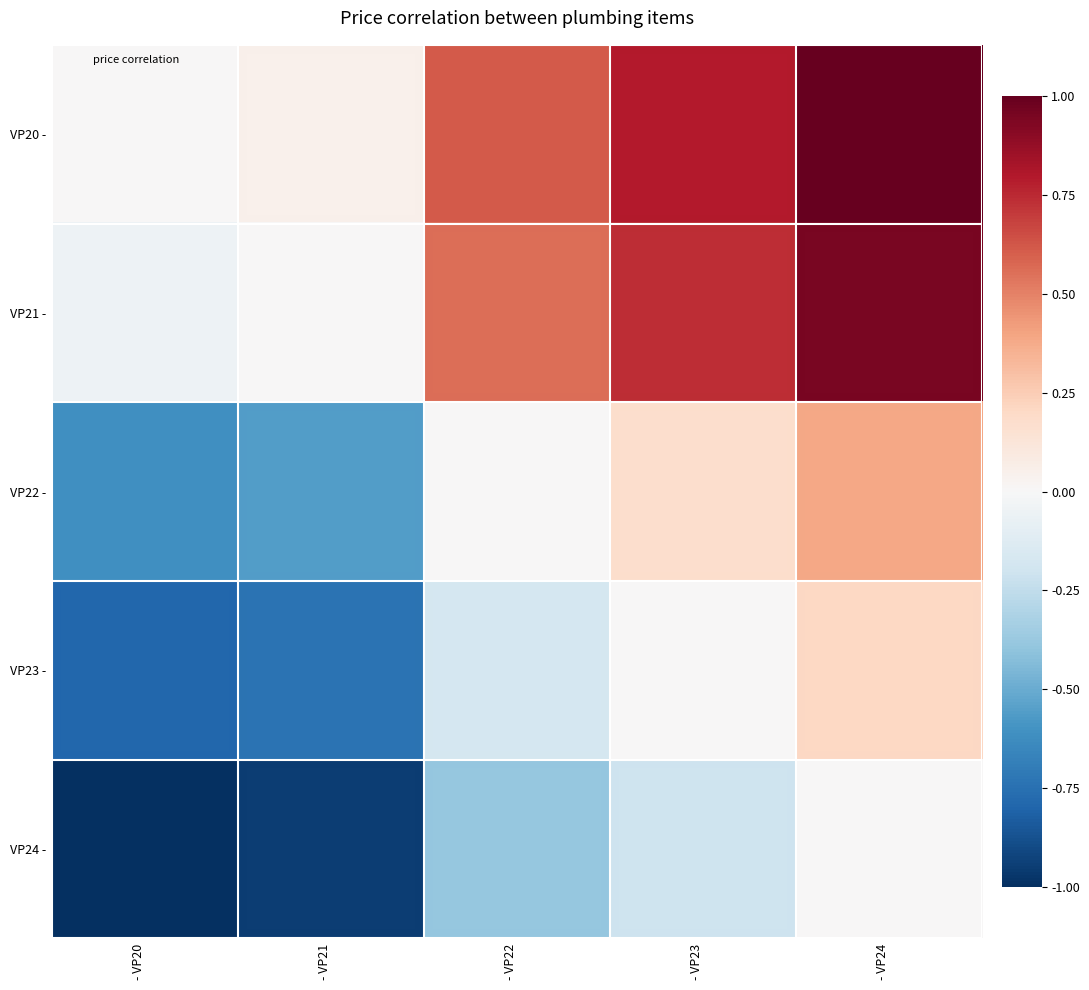

Which series has the largest total across all categories?

VP20 -